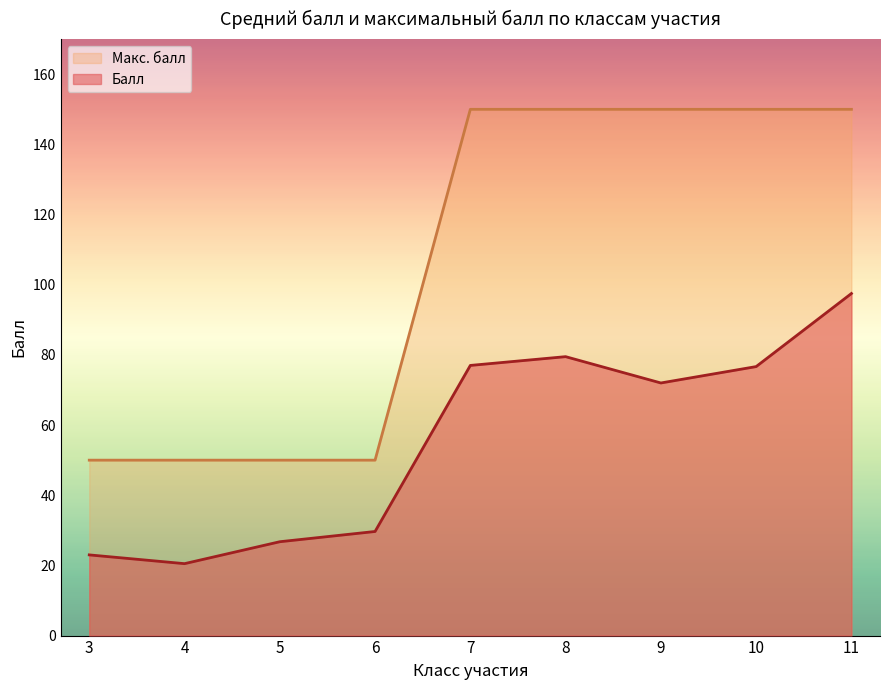

True or false: Макс. балл and Балл cross at least once.

False